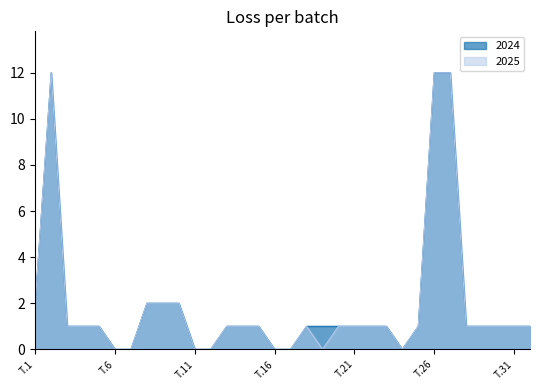

Between T.10 and T.30, which series saw the biggest shift?

2024